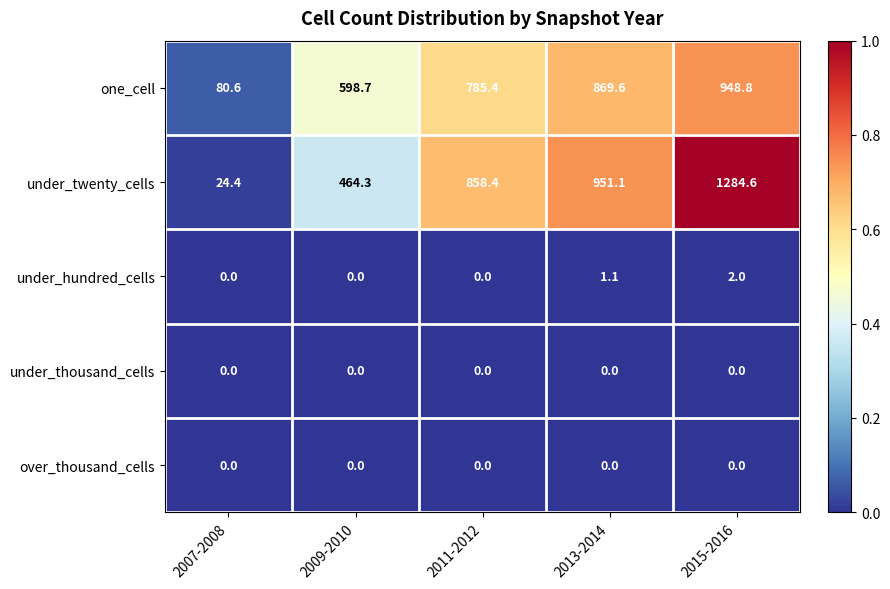

Which series has the largest range (max minus min)?

under_twenty_cells